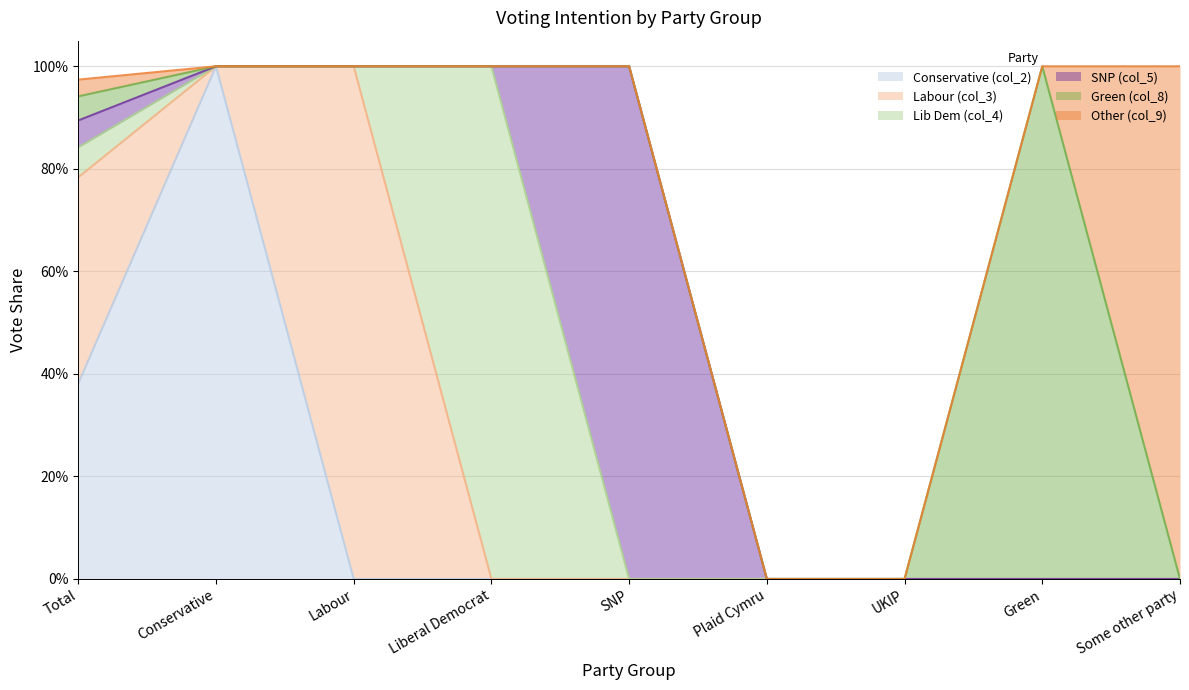

What is the highest value of the Green (col_8) series?

1.0